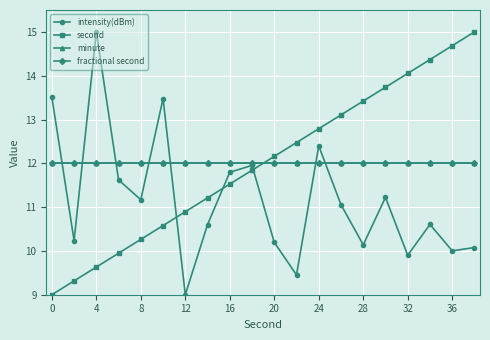

Does the chart have visible grid lines?

Yes